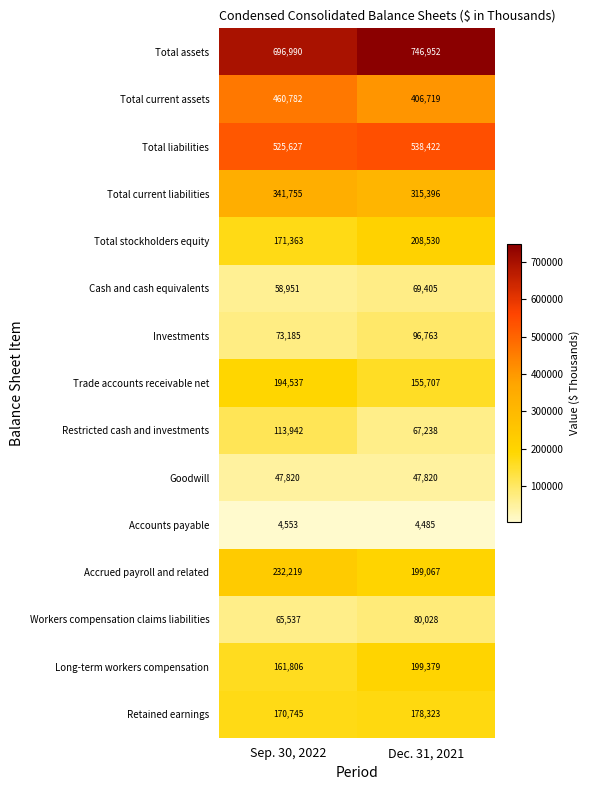

Reading right to left, transcribe all the data shown in this chart.

Total assets: 746952	696990
Total current assets: 406719	460782
Total liabilities: 538422	525627
Total current liabilities: 315396	341755
Total stockholders equity: 208530	171363
Cash and cash equivalents: 69405	58951
Investments: 96763	73185
Trade accounts receivable net: 155707	194537
Restricted cash and investments: 67238	113942
Goodwill: 47820	47820
Accounts payable: 4485	4553
Accrued payroll and related: 199067	232219
Workers compensation claims liabilities: 80028	65537
Long-term workers compensation: 199379	161806
Retained earnings: 178323	170745